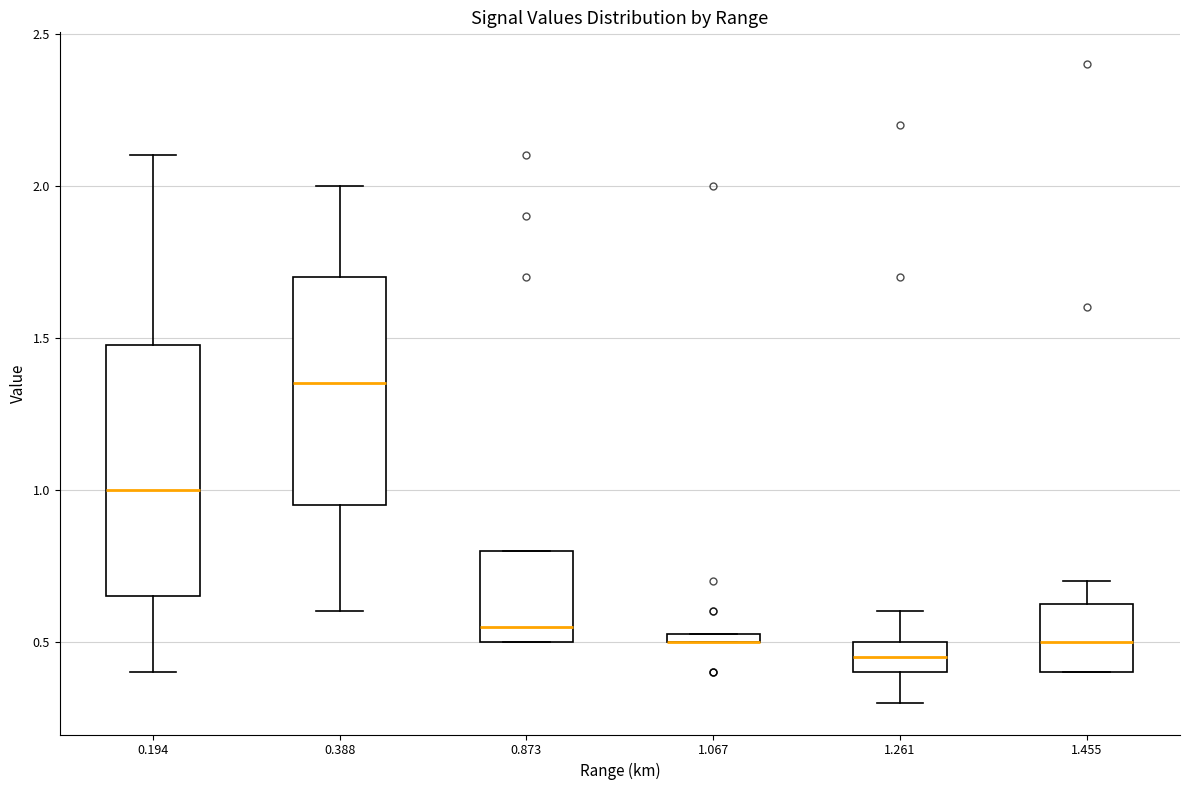

Where is the upper edge of the box at x = 0.873 on the y-axis? The values are not printed on the chart, so give them approximately, as read against the axis.

0.80